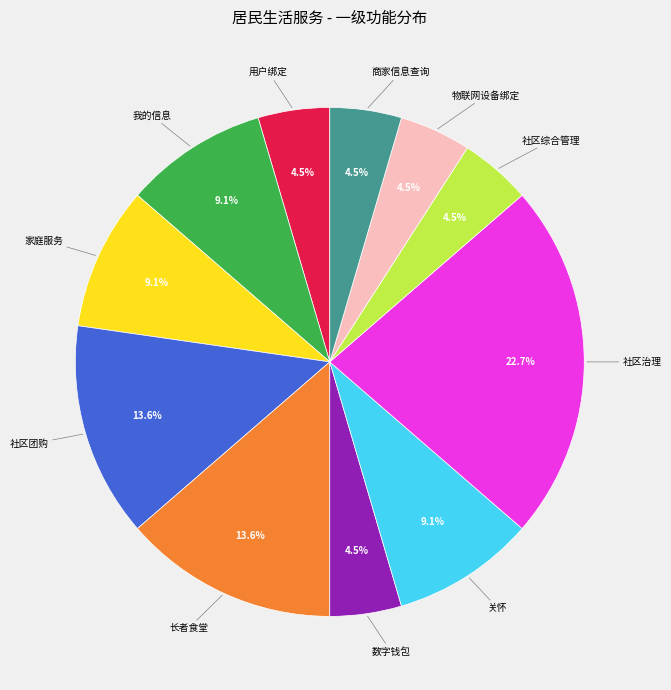

Is there any slice that represents more than half of the pie?

No